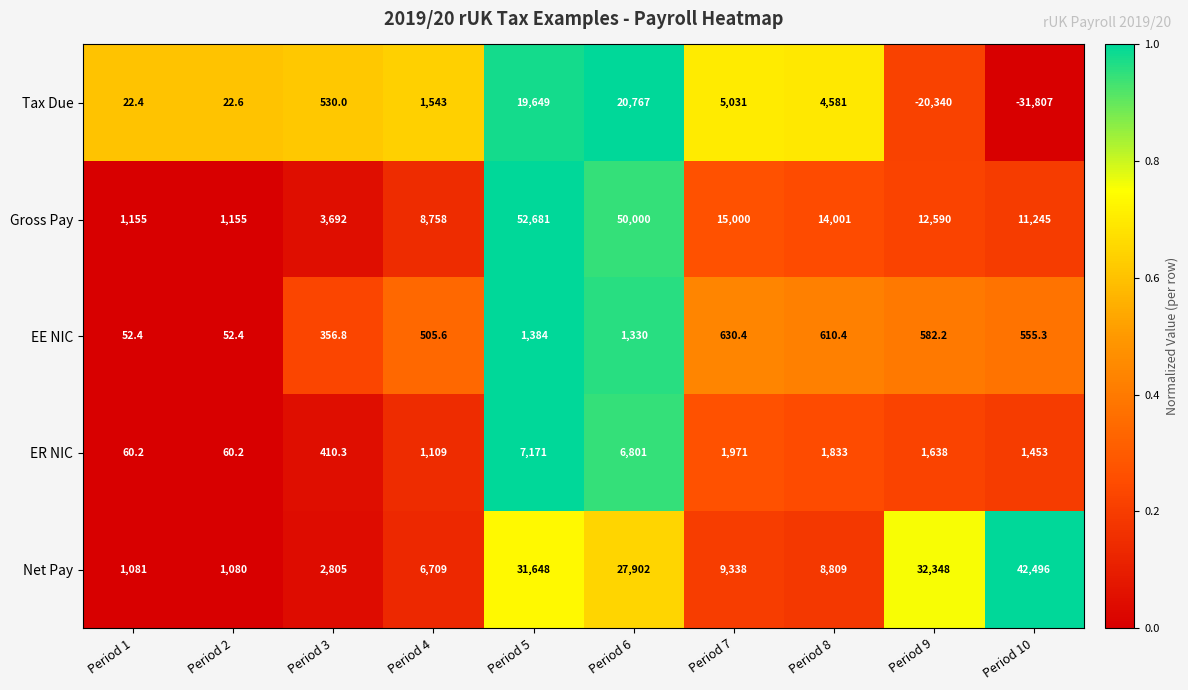

Rank the series by their maximum value, from lowest to highest.

EE NIC, ER NIC, Tax Due, Net Pay, Gross Pay